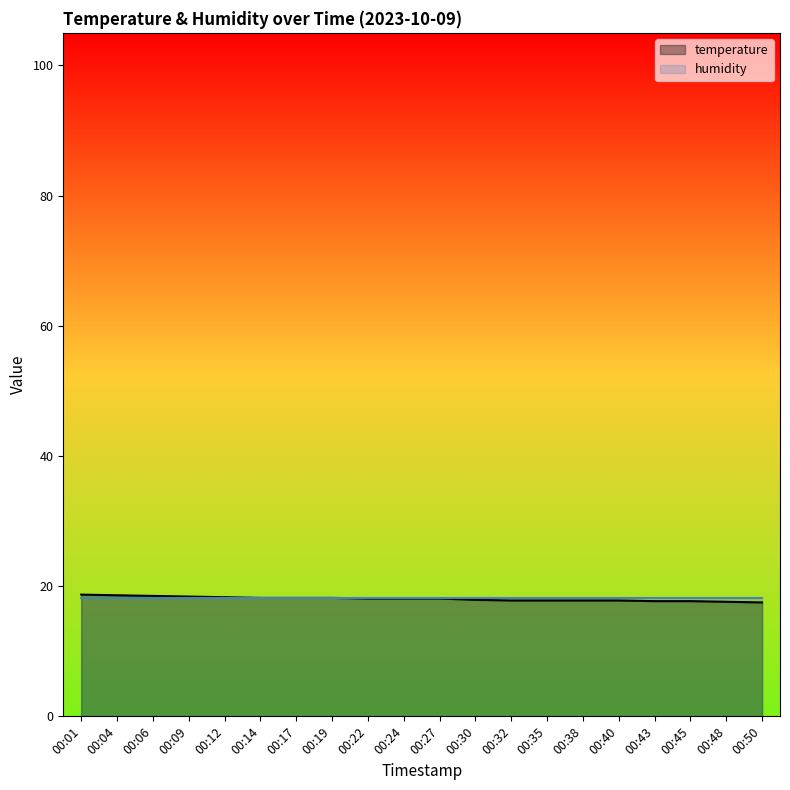

Reading left to right, transcribe all the data shown in this chart.

temperature: 00:01=18.7	00:04=18.6	00:06=18.5	00:09=18.4	00:12=18.3	00:14=18.2	00:17=18.2	00:19=18.2	00:22=18.1	00:24=18.1	00:27=18.1	00:30=17.9	00:32=17.8	00:35=17.8	00:38=17.8	00:40=17.8	00:43=17.7	00:45=17.7	00:48=17.6	00:50=17.5
humidity: 00:01=18.2	00:04=18.2	00:06=18.2	00:09=18.2	00:12=18.2	00:14=18.2	00:17=18.2	00:19=18.2	00:22=18.2	00:24=18.2	00:27=18.2	00:30=18.2	00:32=18.2	00:35=18.2	00:38=18.2	00:40=18.2	00:43=18.2	00:45=18.2	00:48=18.2	00:50=18.2